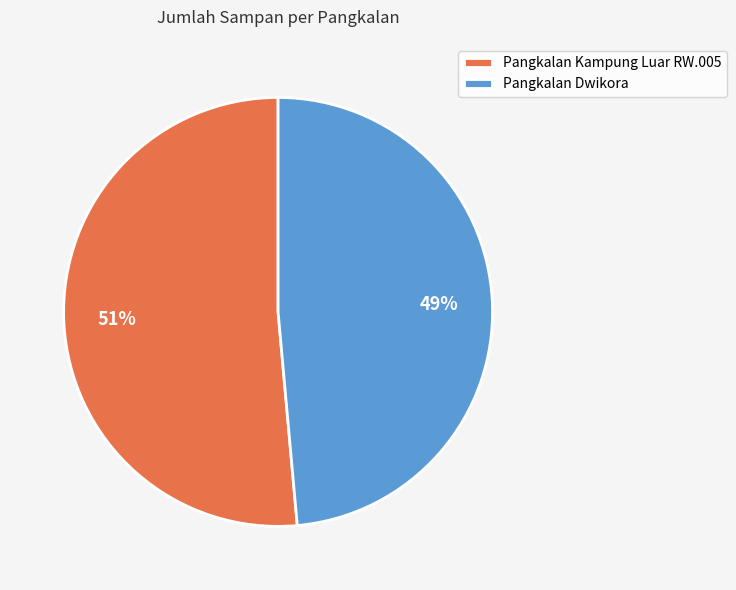

Which slice is the largest?

Pangkalan Kampung Luar RW.005